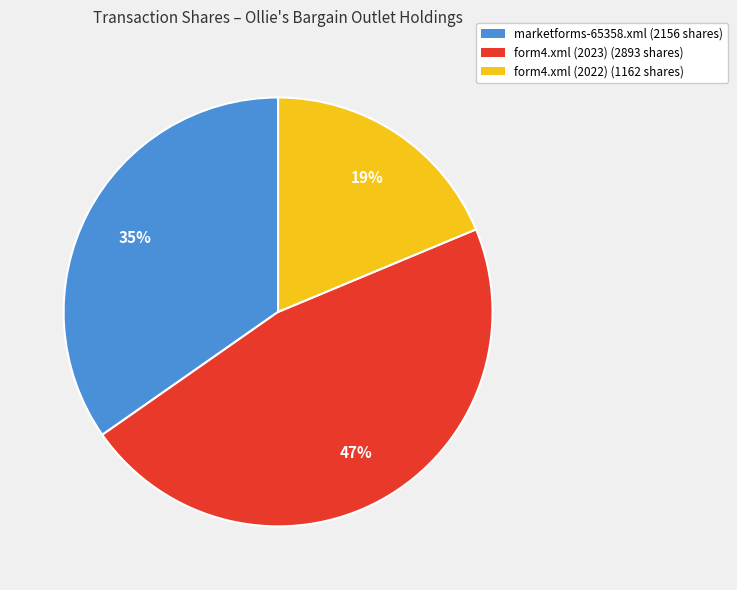

To the nearest percent, what is the average slice percentage?

33%